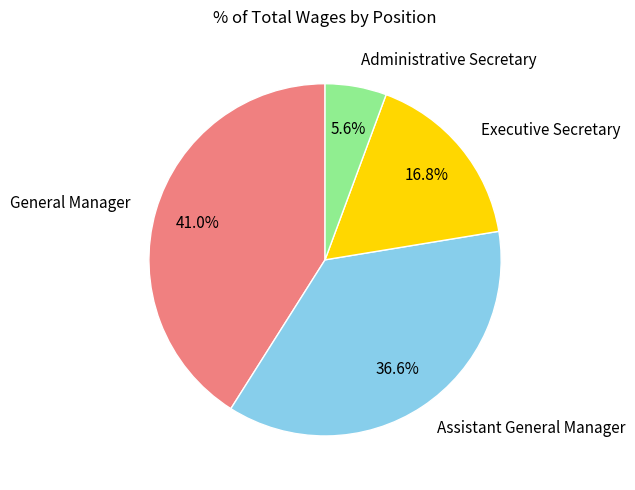

Is there any slice that represents more than half of the pie?

No